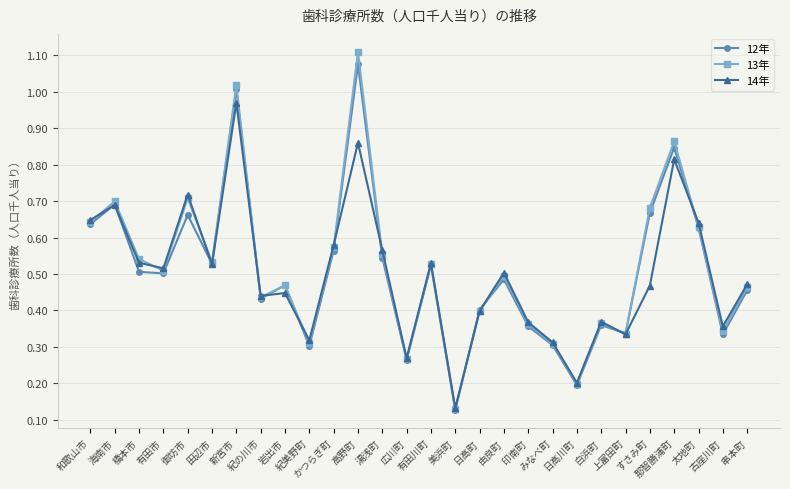

Which category has the lowest value in the 13年 series?

美浜町